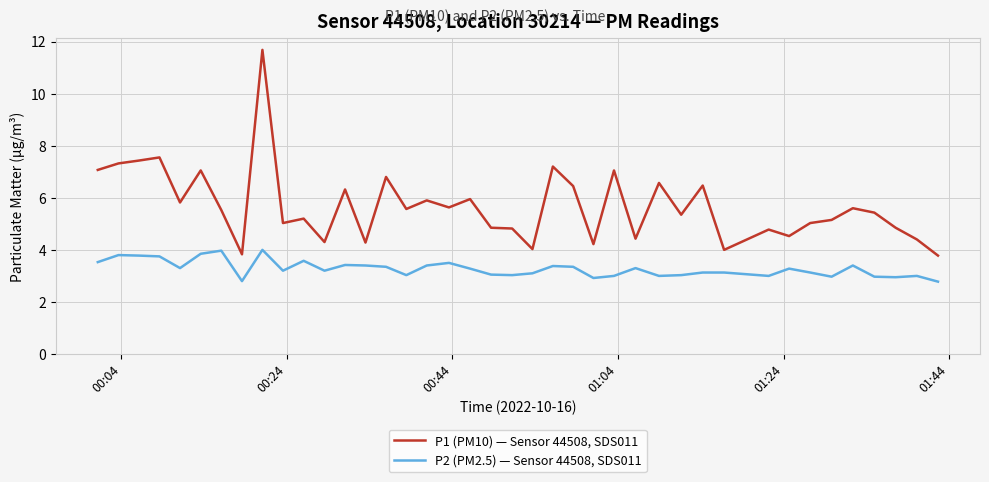

Rank the series by their average value, from highest to lowest.

P1 (PM10) — Sensor 44508, SDS011, P2 (PM2.5) — Sensor 44508, SDS011